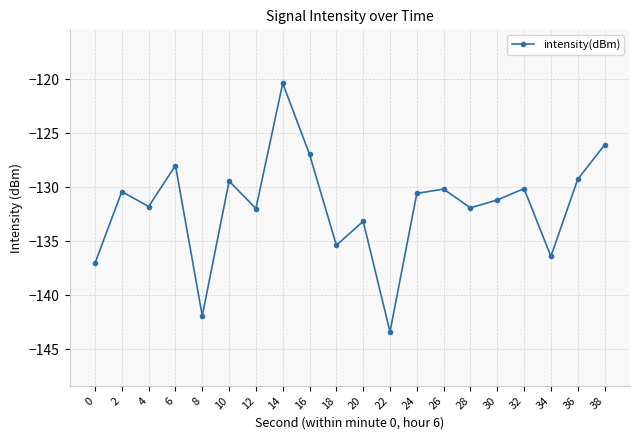

At which category does the data reach its first local valley?

4